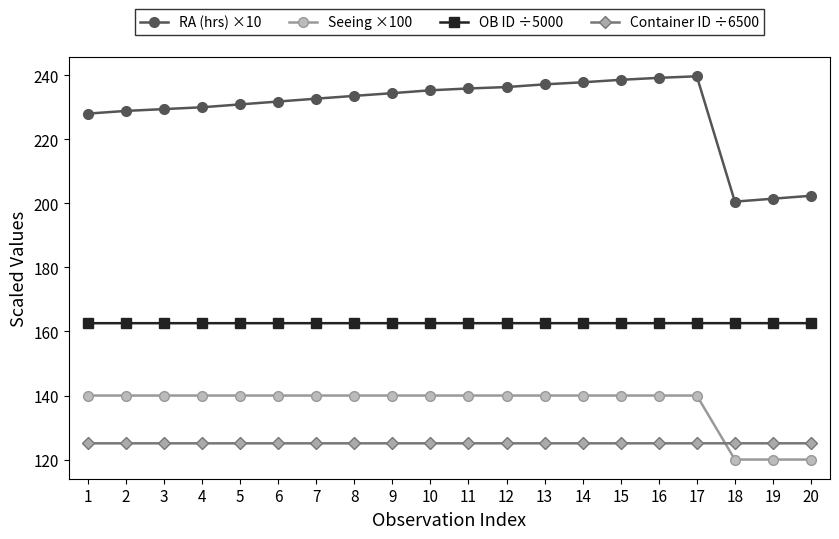

Is it true that RA (hrs) ×10 equals 238.6 at 15?

True